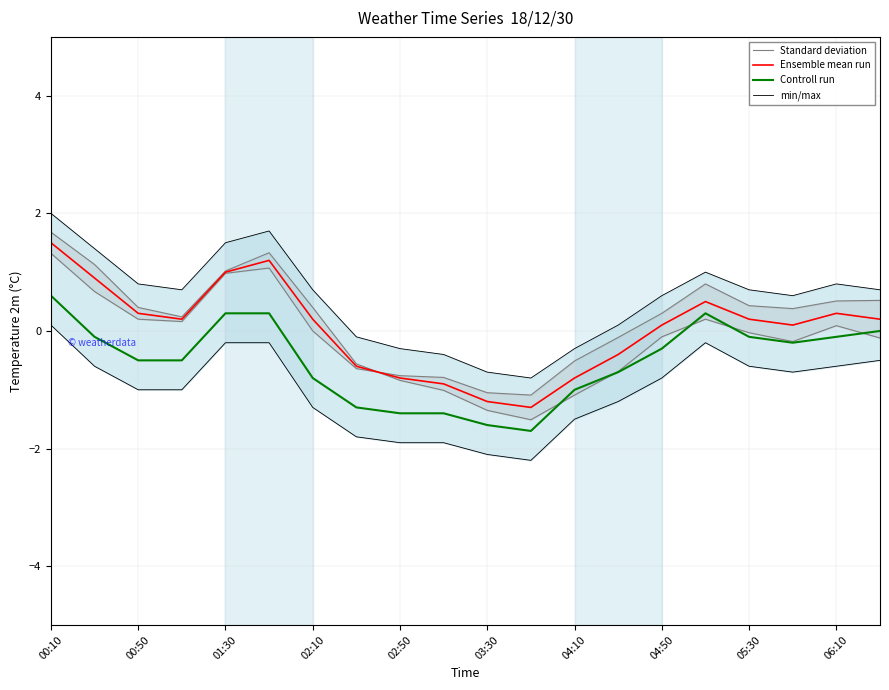

What is the sum of all Standard deviation values?

2.4